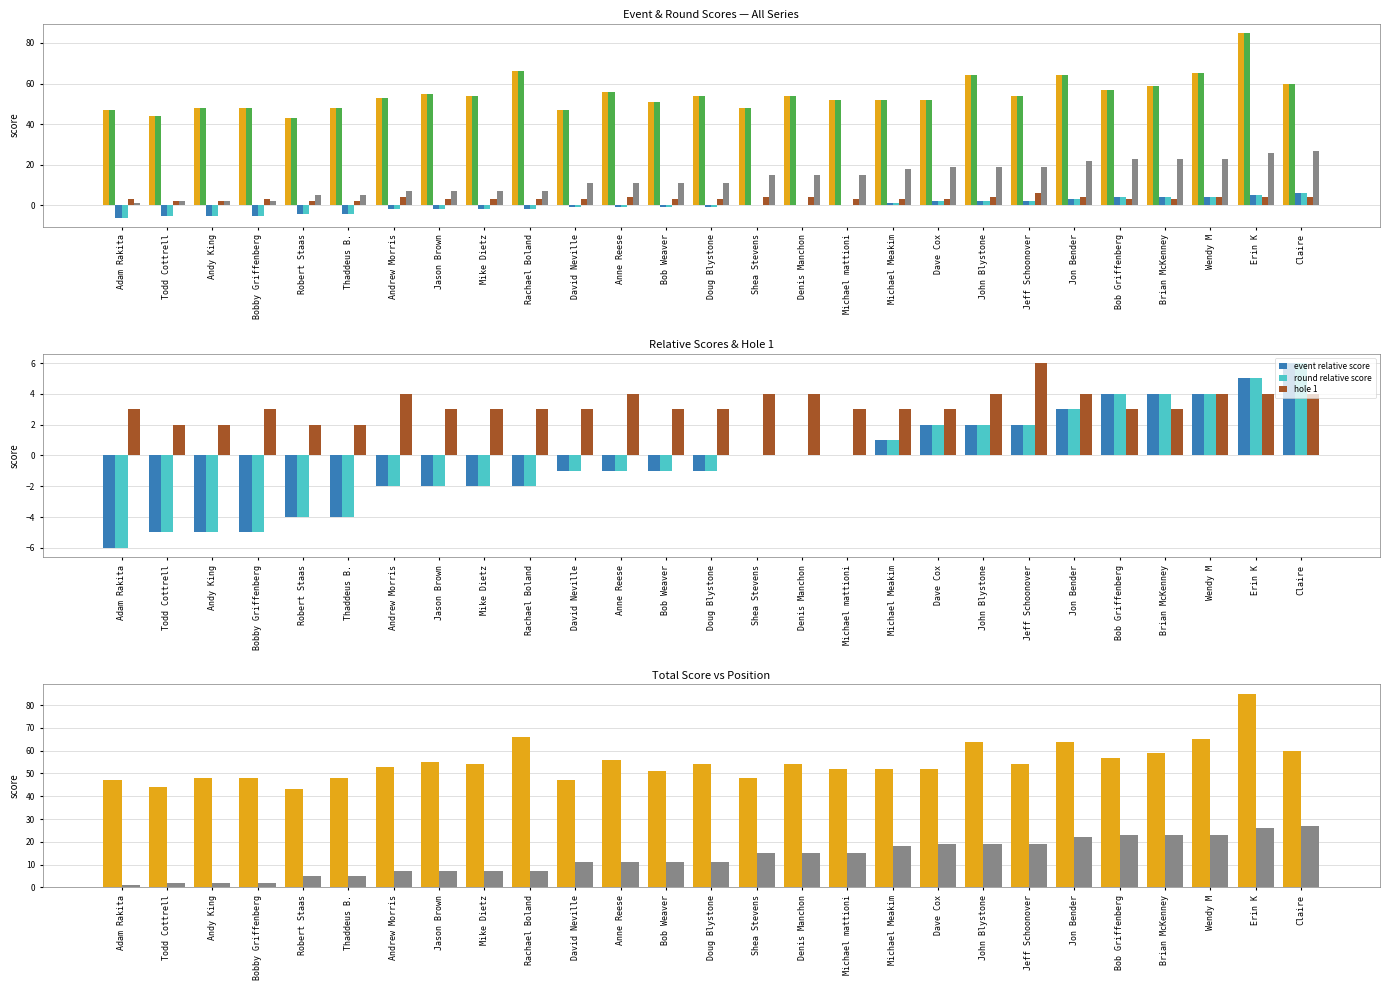

What is the maximum value for event relative score?

6